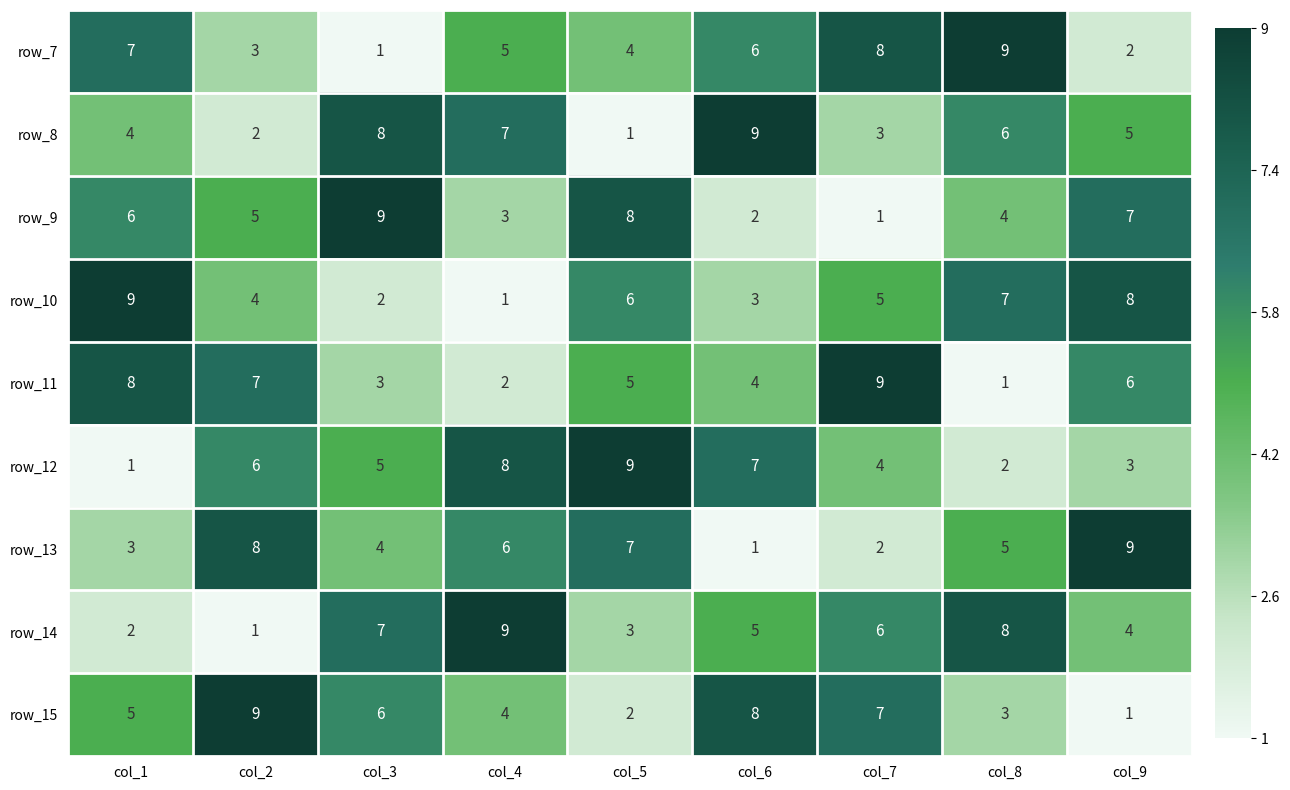

Between col_6 and col_7, which series saw the biggest shift?

row_8